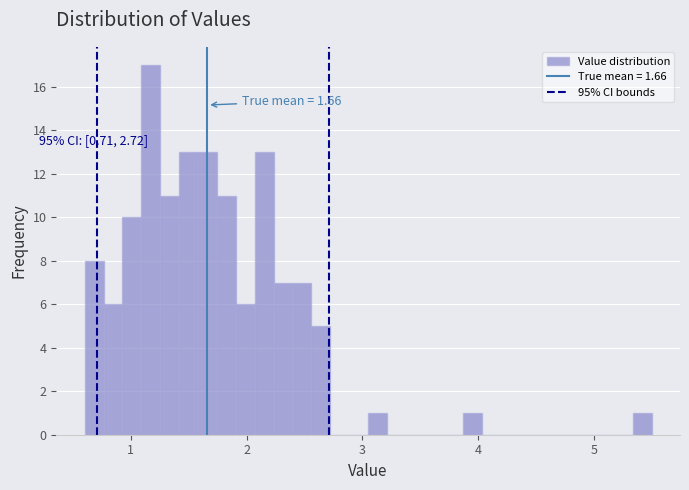

Read against the x-axis, roughly where is the centre of the tallest bar?

1.2